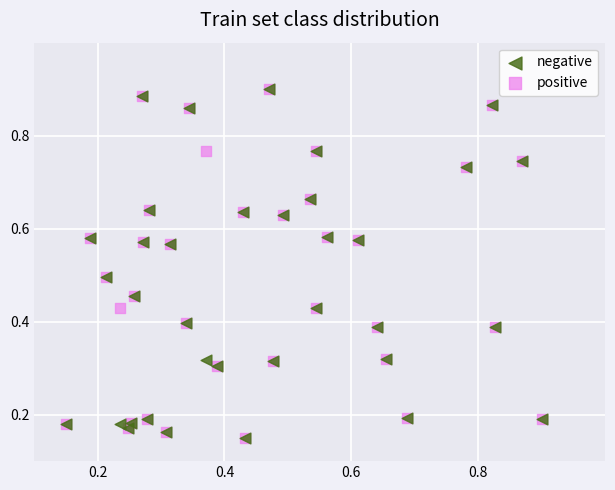

What are all the series names shown in the legend?

negative, positive